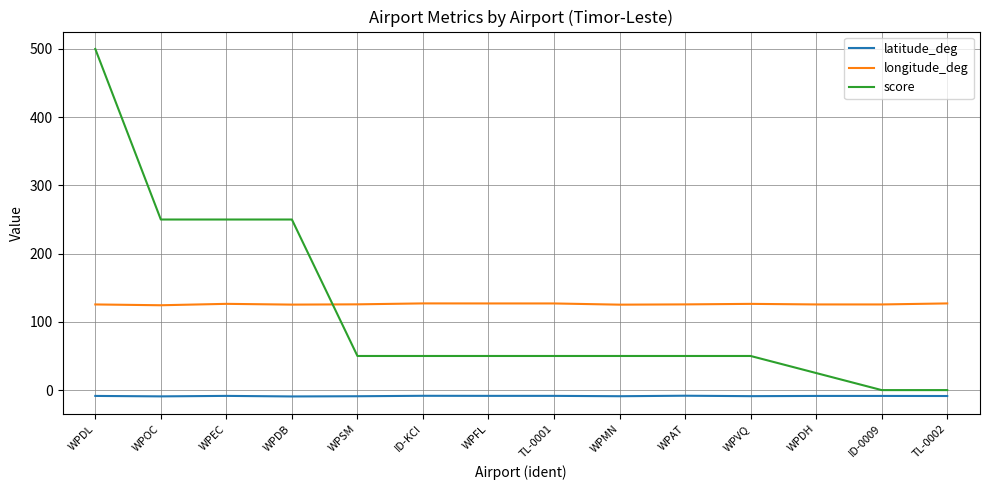

What are all the series names shown in the legend?

latitude_deg, longitude_deg, score